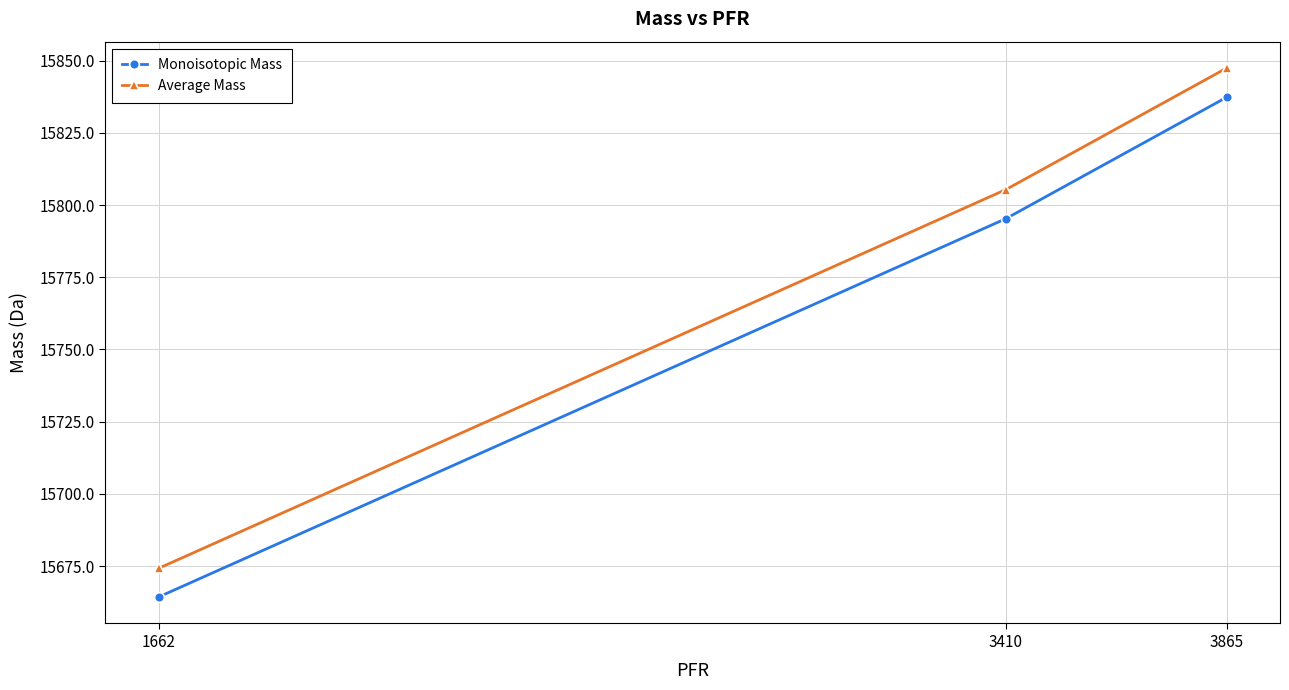

What is the maximum value for Monoisotopic Mass?

15837.3